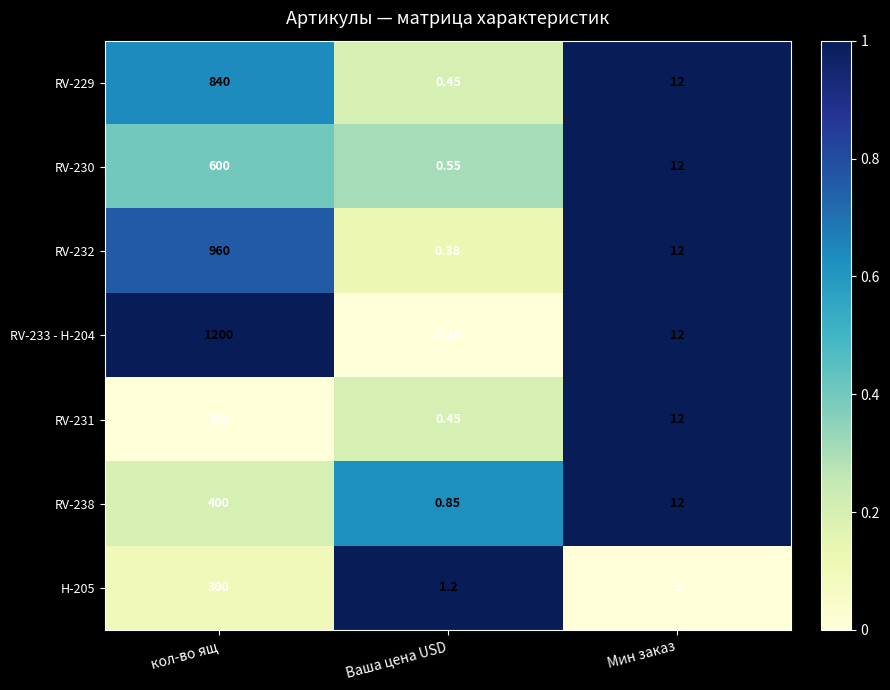

List the labels in order of RV-233 - H-204 value, smallest first.

Ваша цена USD, Мин заказ, кол-во ящ